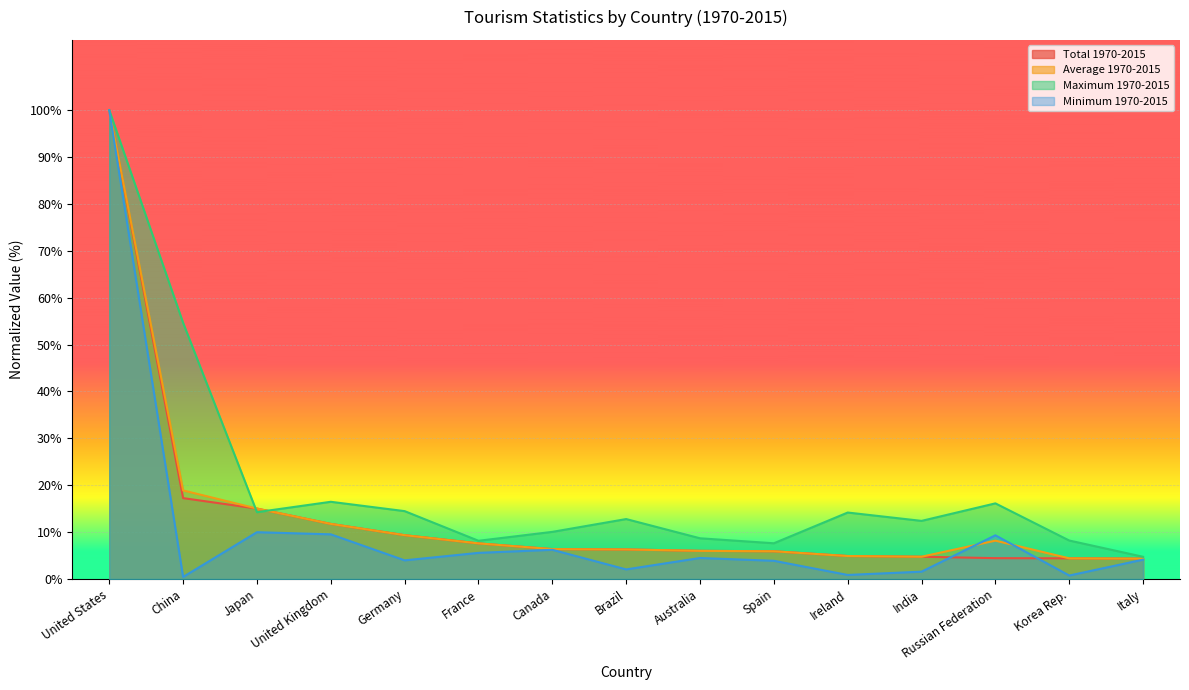

Between Ireland and Russian Federation, which series saw the biggest shift?

Minimum 1970-2015